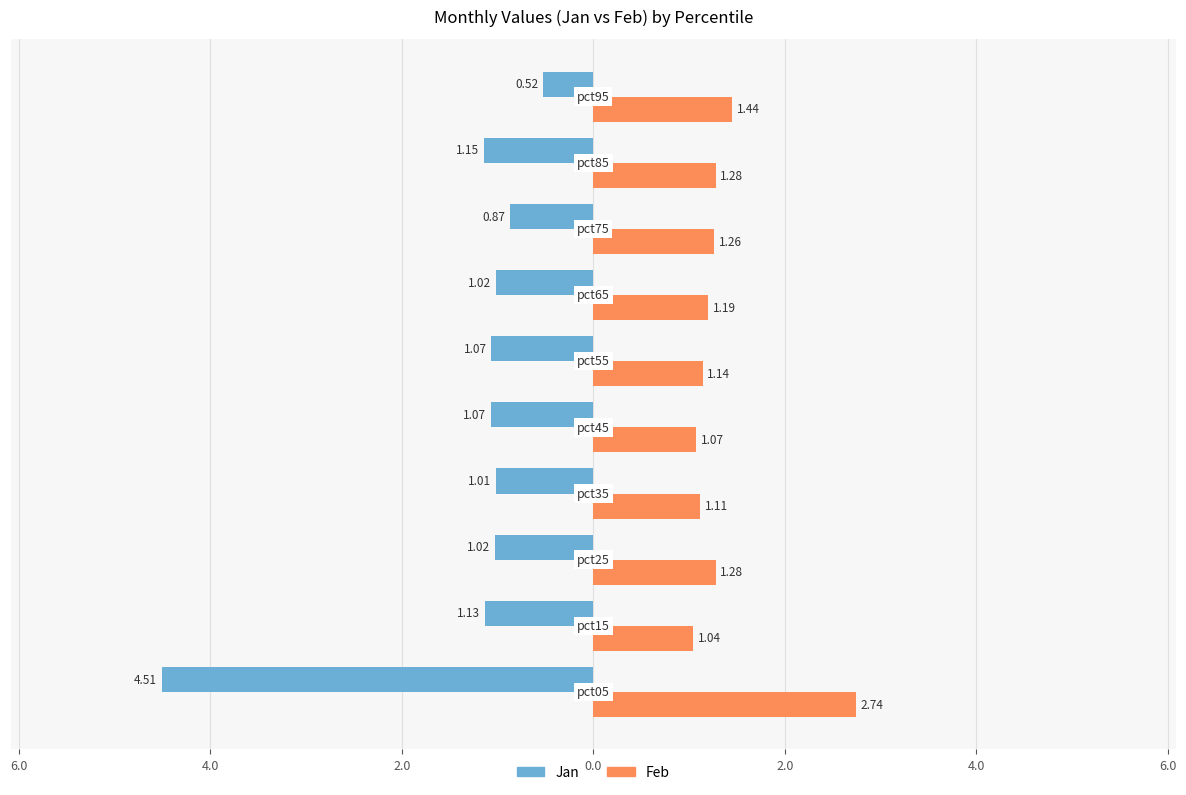

At how many categories does at least one series exceed 0?

10